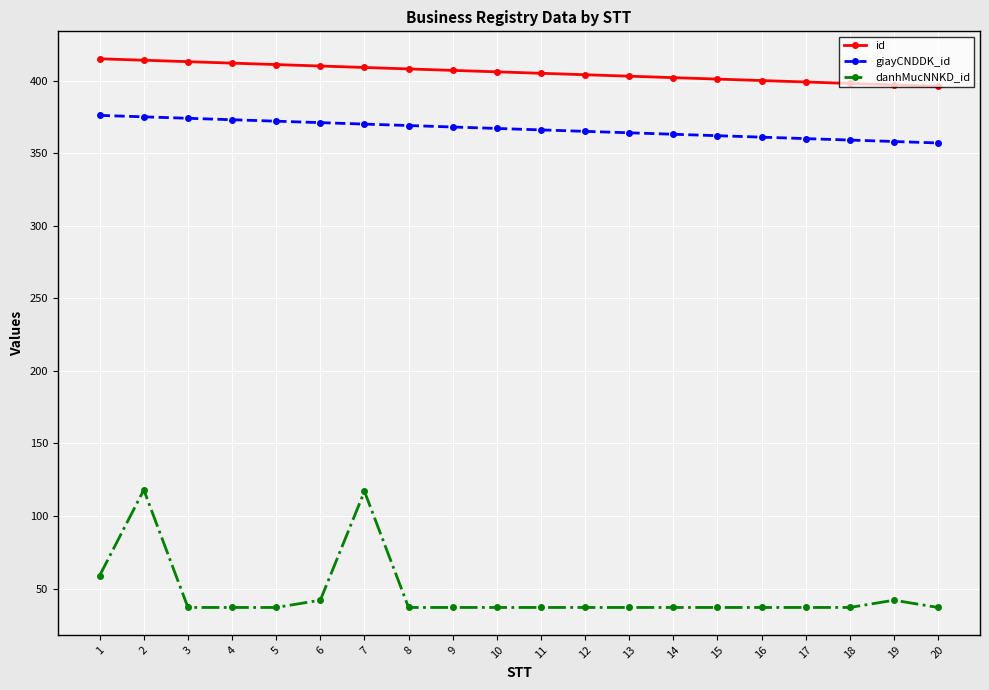

What is the minimum value for danhMucNNKD_id?

37